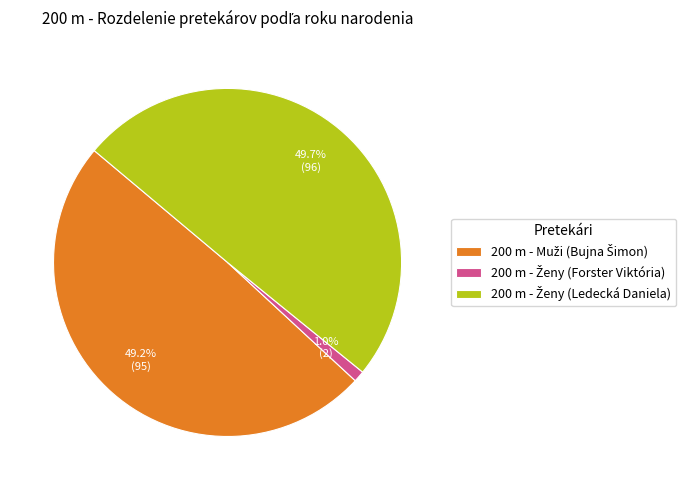

Does any single category account for the majority?

No